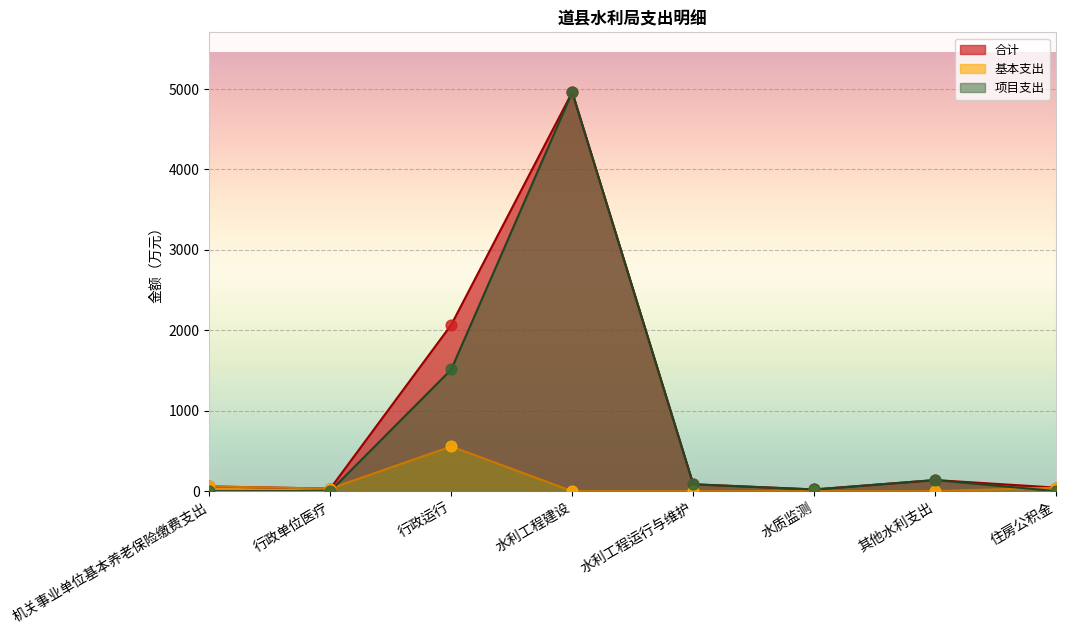

Which series reaches the maximum Y coordinate?

合计